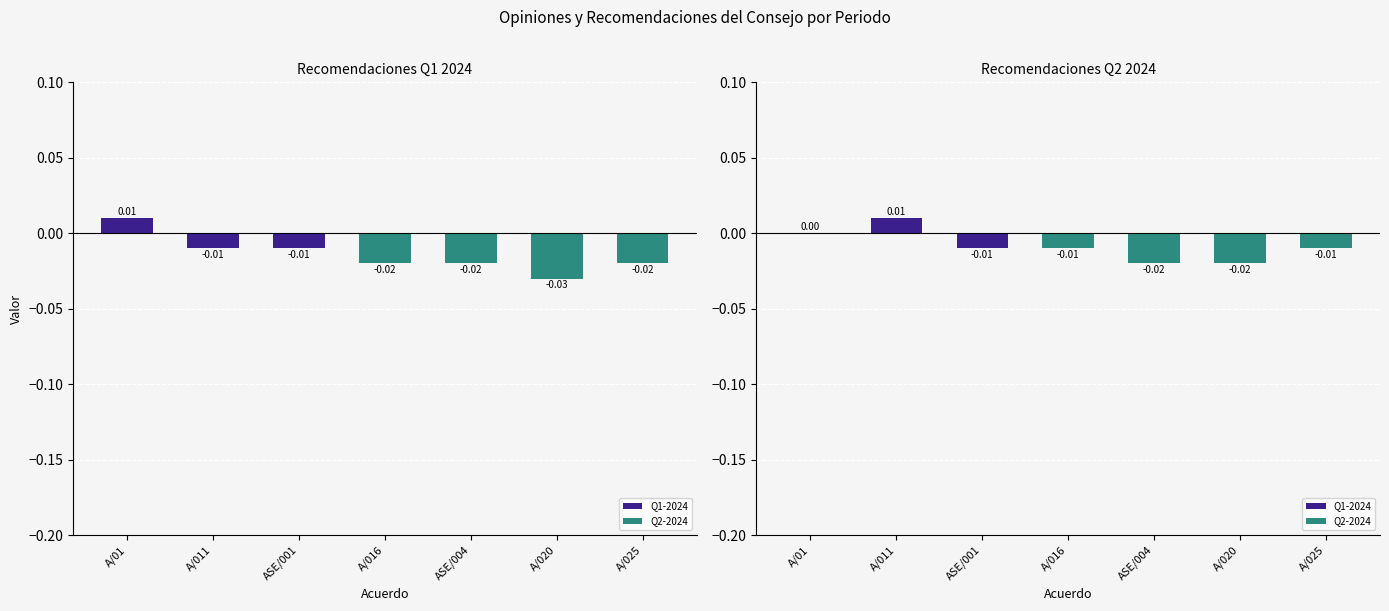

List the labels in order of value, smallest first.

ASE/004, A/020, ASE/001, A/016, A/025, A/01, A/011